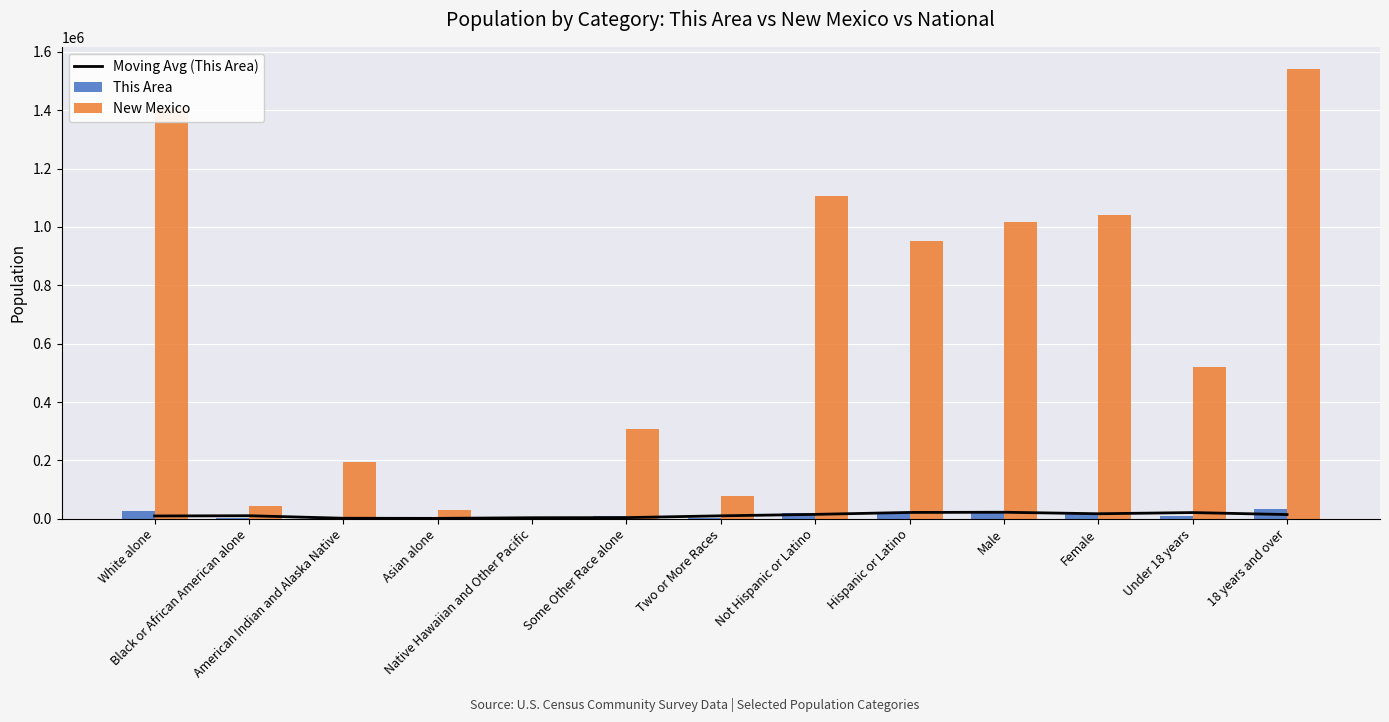

Are the bars horizontal?

No